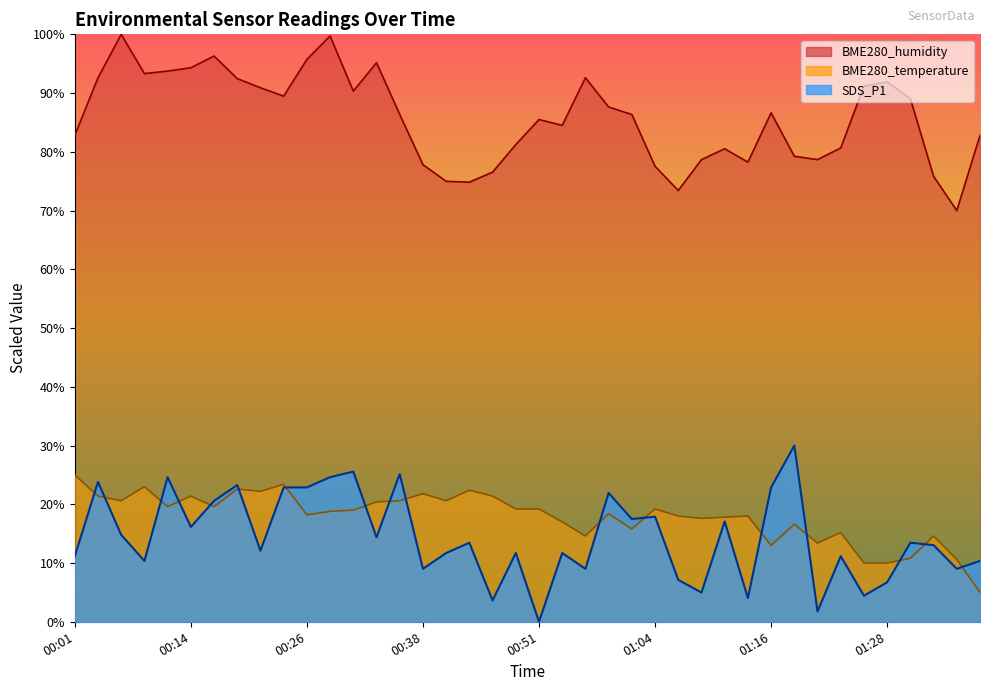

How many interior local peaks does the BME280_humidity series have?

9